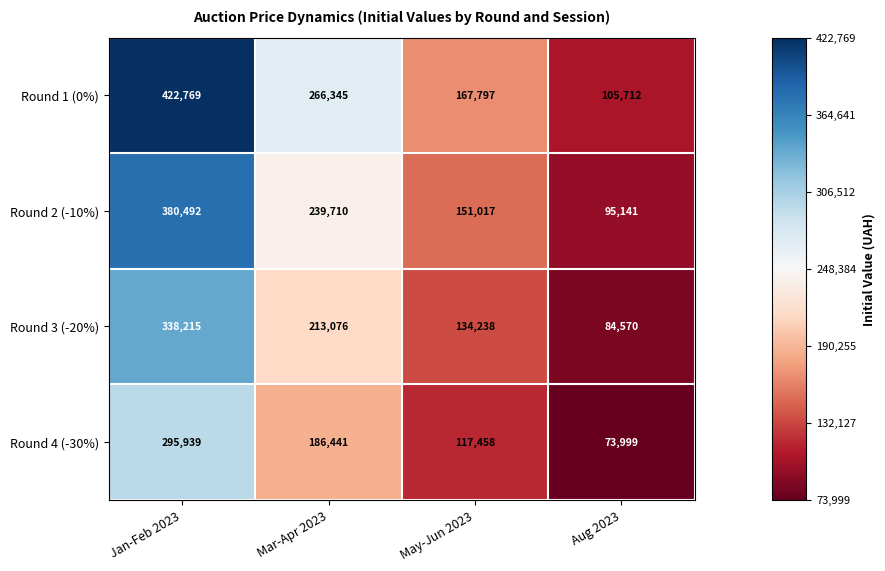

Where is Round 2 (-10%) nearest to the value 237816?

Mar-Apr 2023